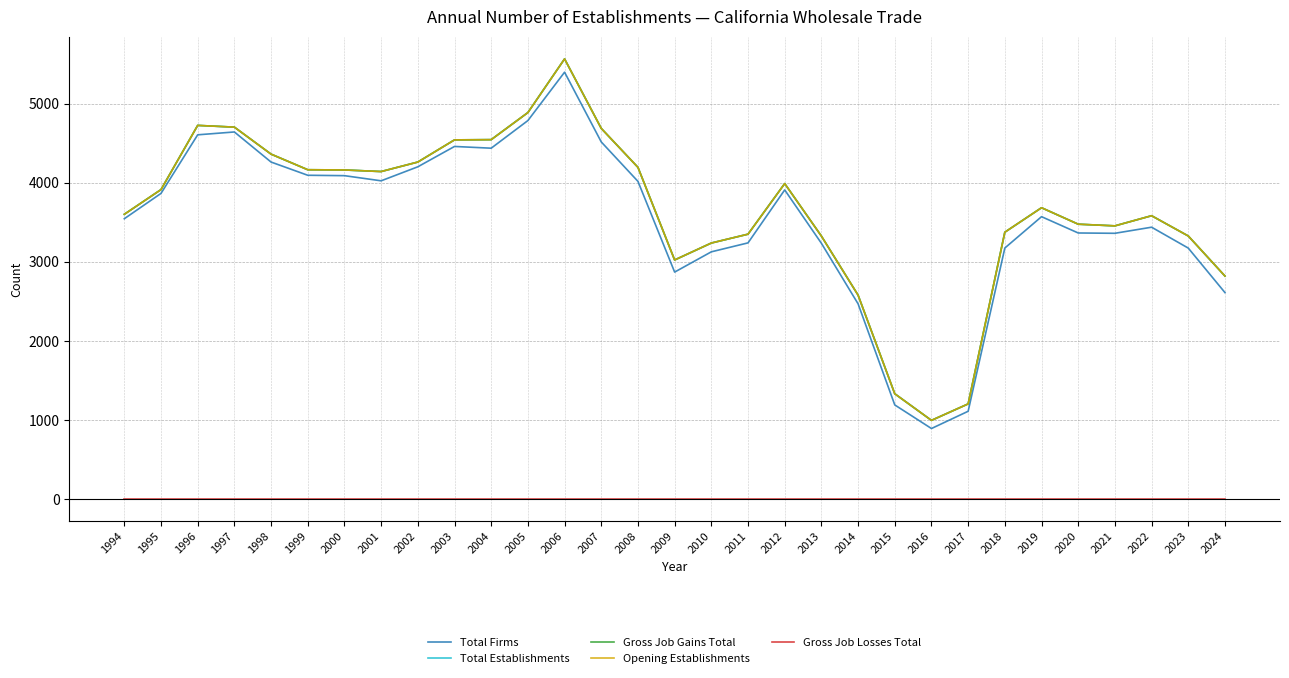

The Total Establishments series shows 4164 at 1999. True or false?

True